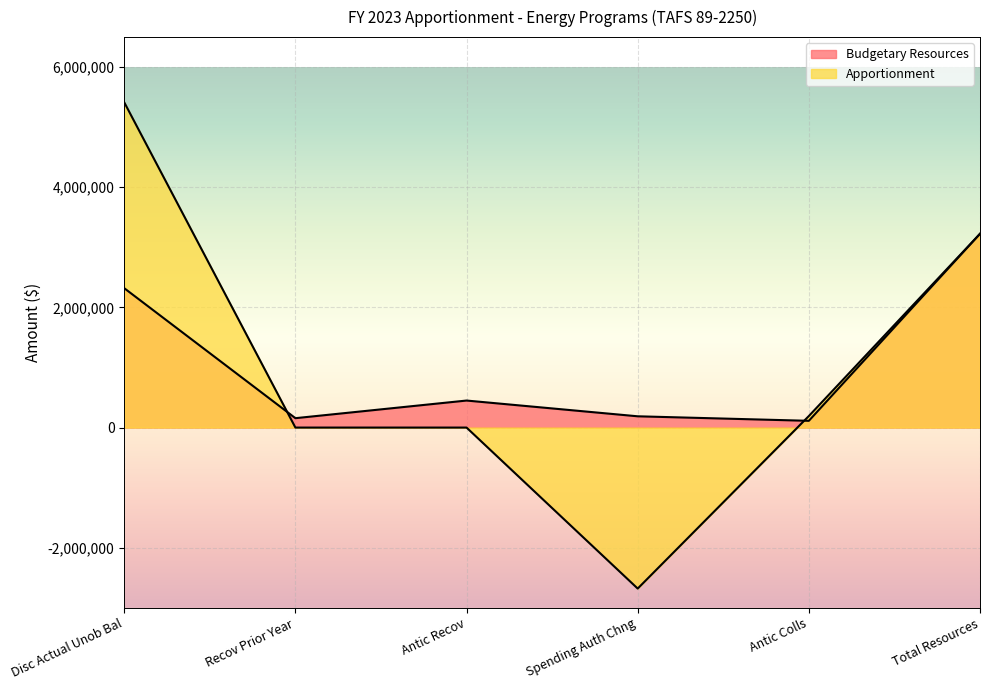

What is the difference between the highest and lowest values at Disc Actual Unob Bal?

3094051